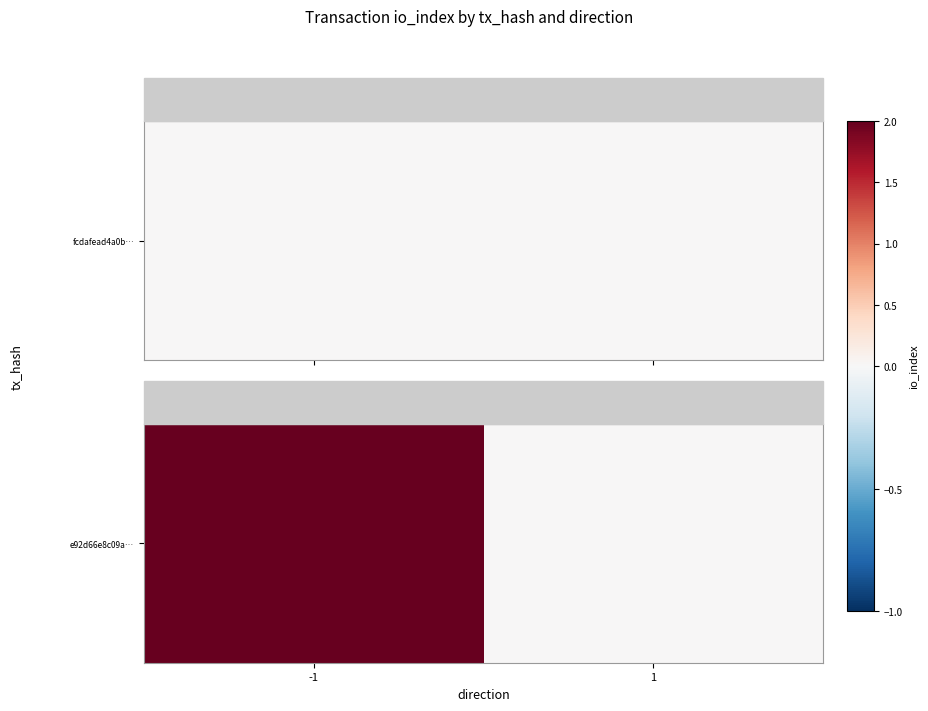

Where is the data nearest to the value 1?

-1